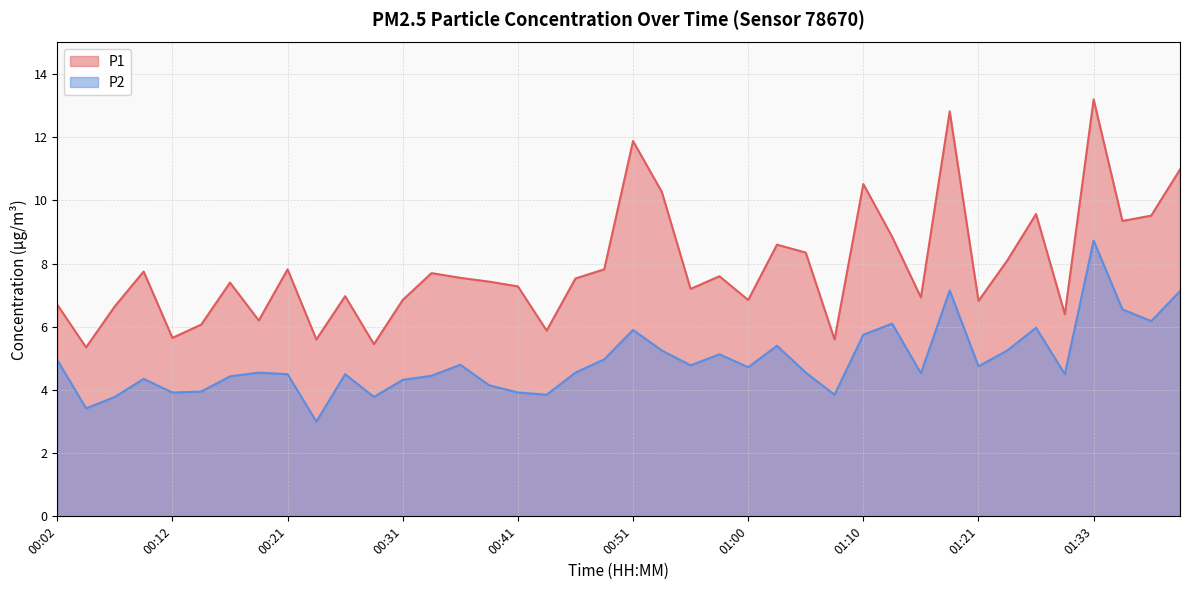

Does the chart have visible grid lines?

Yes